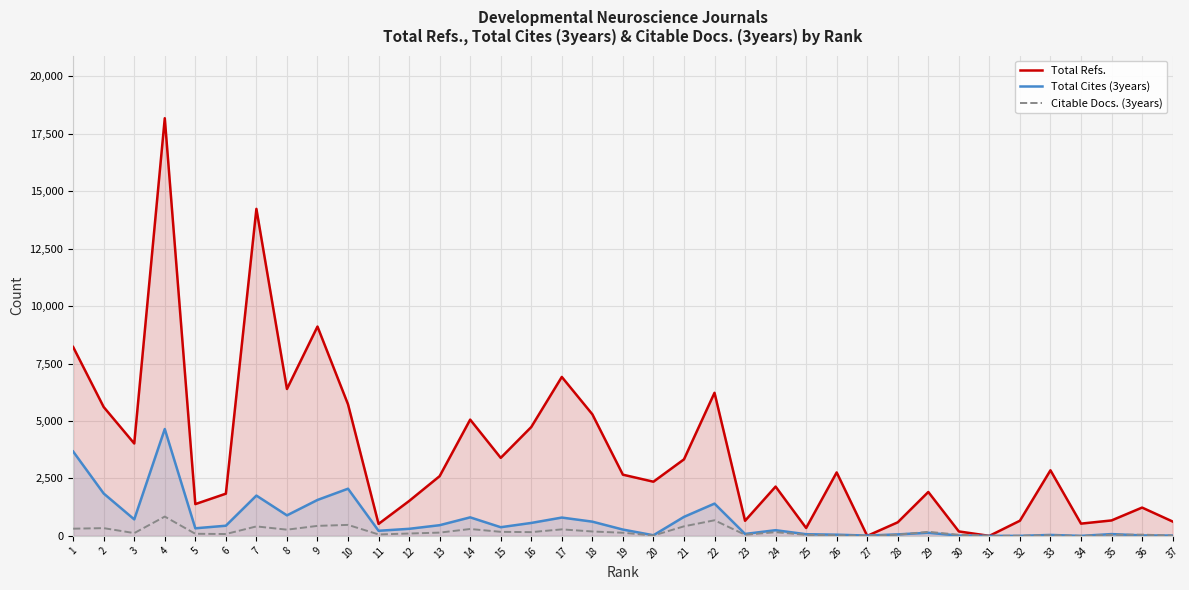

How many interior local peaks does the Total Refs. series have?

11